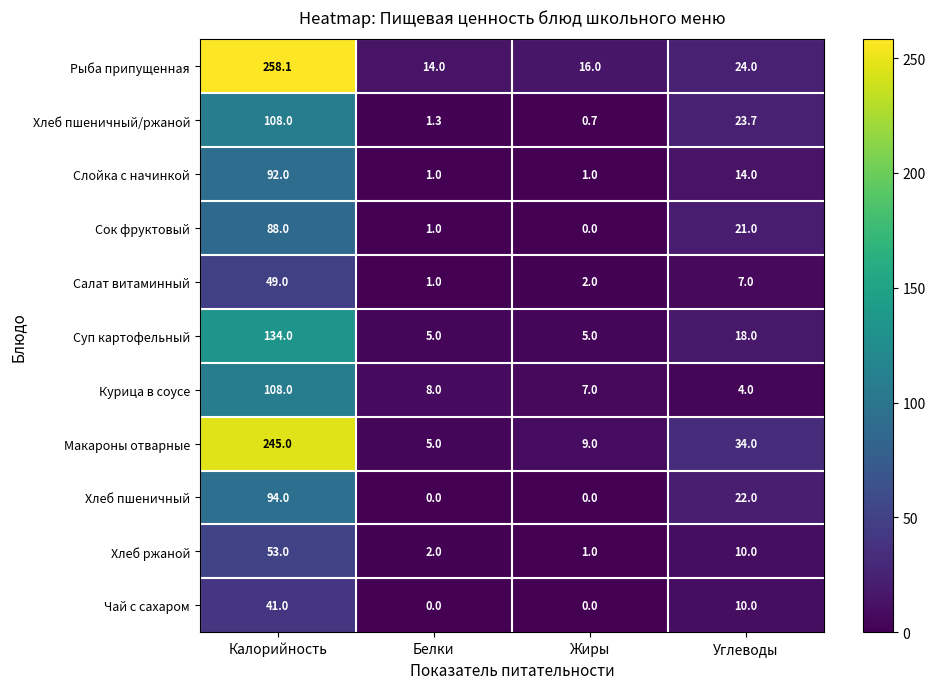

Which series has the largest total across all categories?

Рыба припущенная